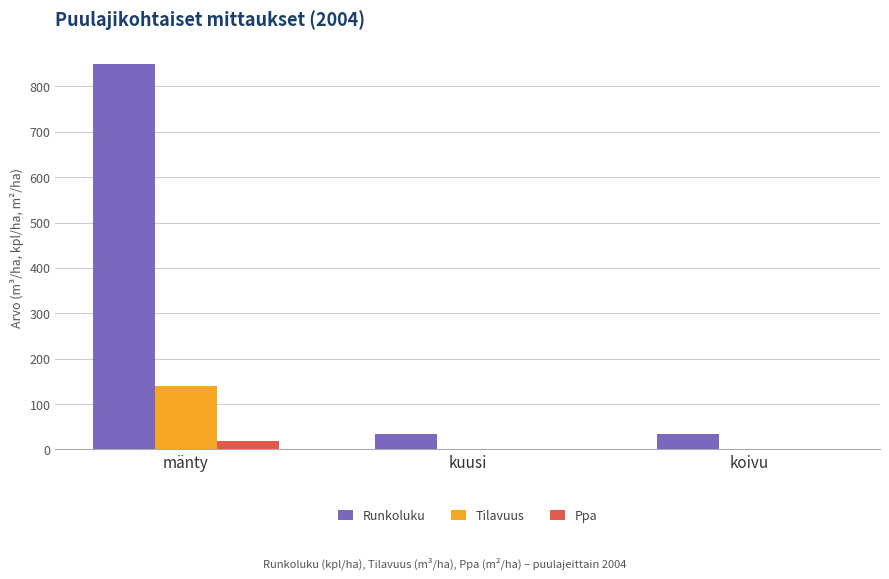

Which category has the highest value across all series?

mänty